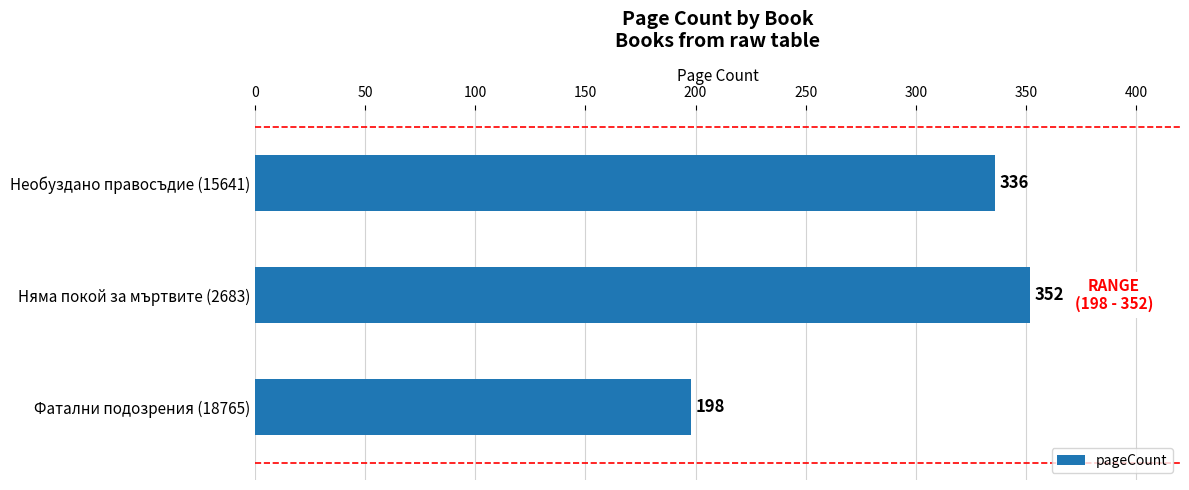

Does the chart contain any negative values?

No